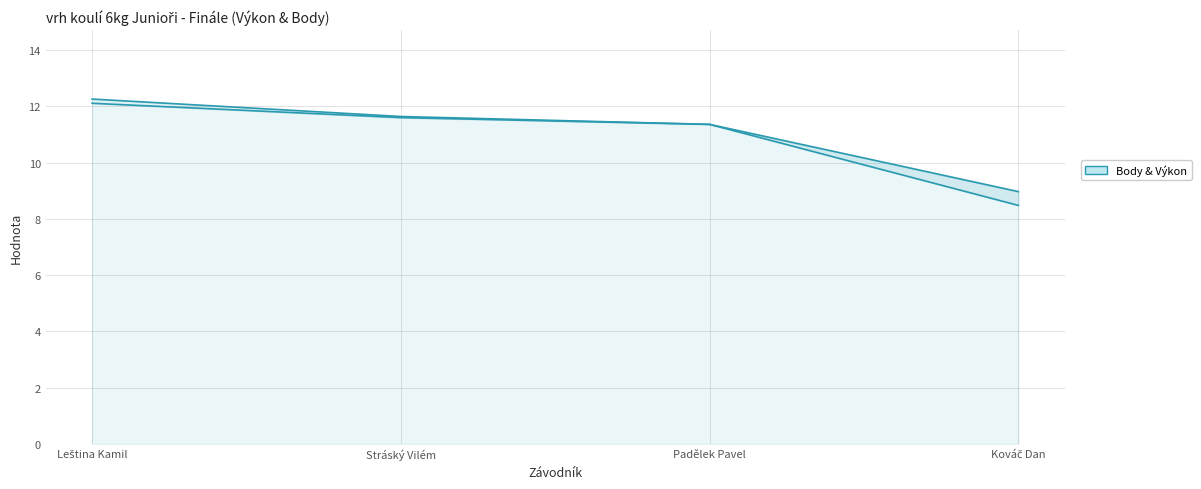

Between Stráský Vilém and Kováč Dan, which is larger?

Stráský Vilém